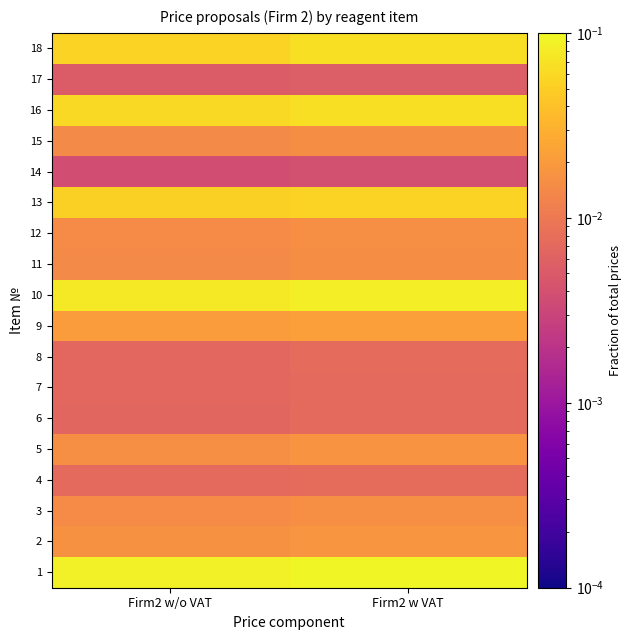

Rank the series at Firm2 w/o VAT from lowest to highest value.

14, 17, 6, 7, 8, 4, 11, 15, 3, 12, 5, 2, 9, 13, 18, 16, 10, 1